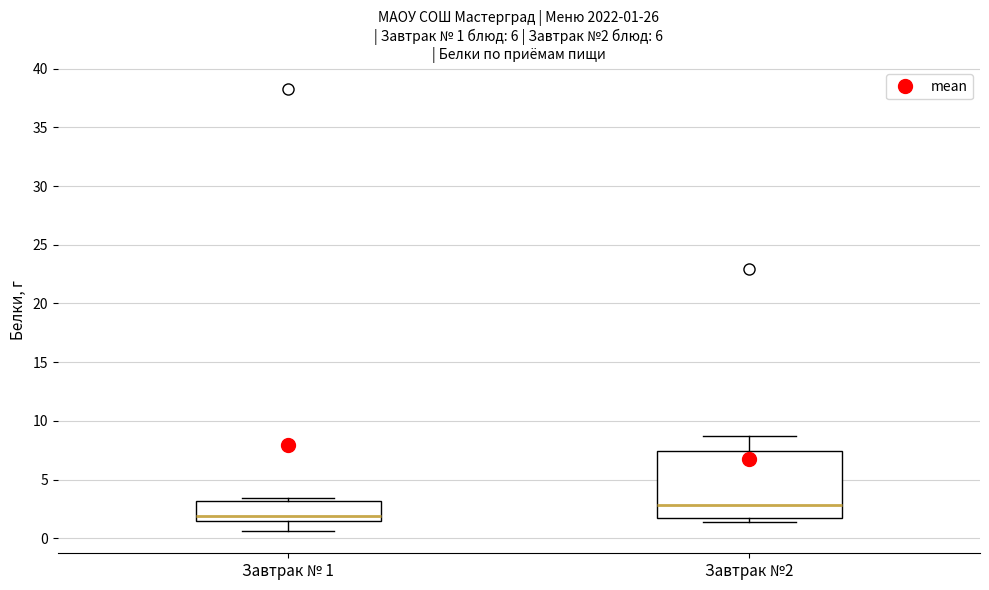

Which box is the tallest, from its lower edge to its upper edge?

Завтрак №2